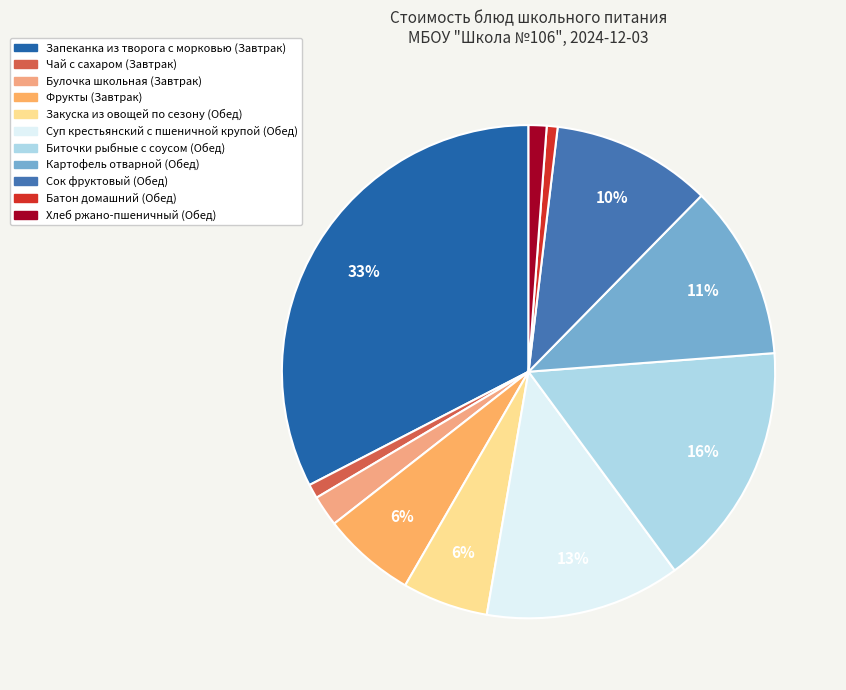

What percentage is NOT represented by Биточки рыбные с соусом (Обед)?

83.9%